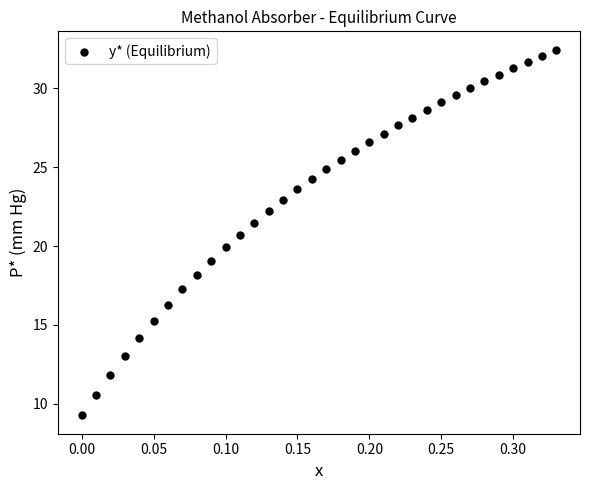

What is the range of Y values (max minus min)?

23.2